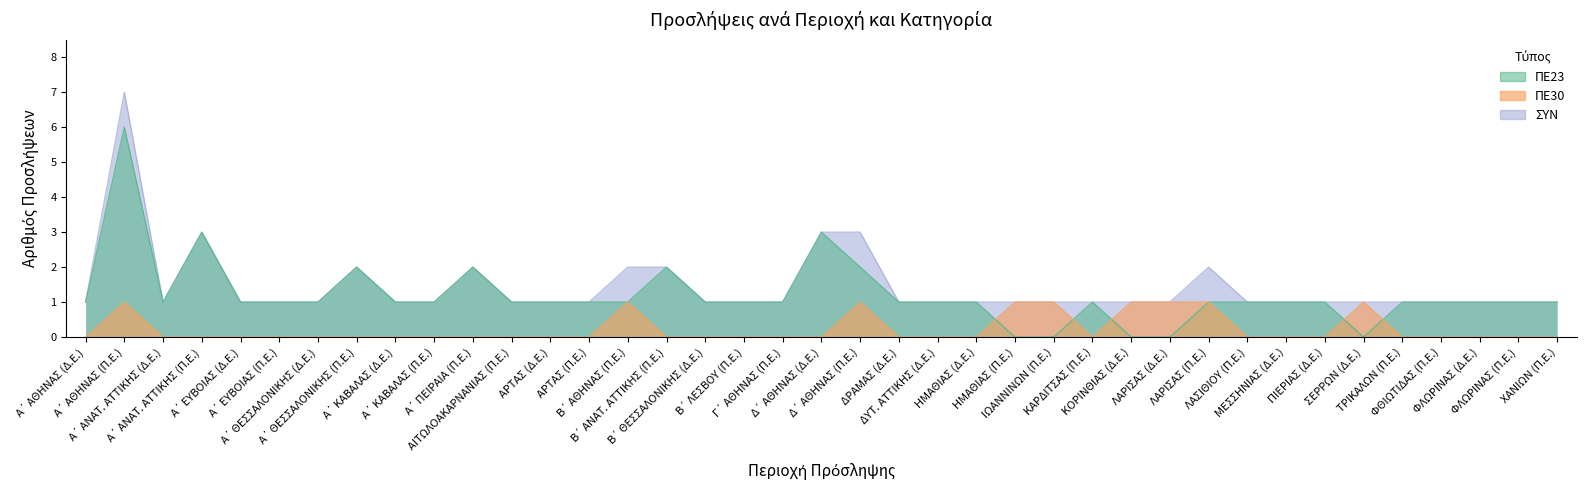

Which series changed the most between Α΄ ΑΘΗΝΑΣ (Δ.Ε.) and ΠΙΕΡΙΑΣ (Δ.Ε.)?

ΠΕ23